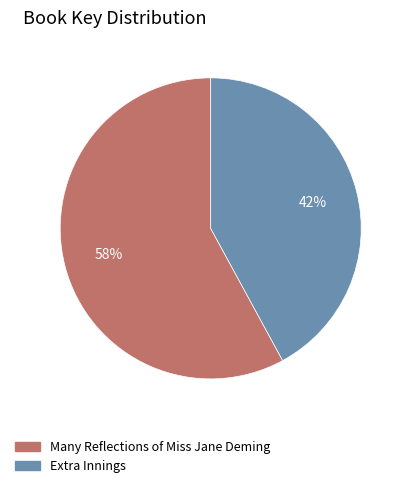

True or false: Extra Innings accounts for 53% of the total.

False